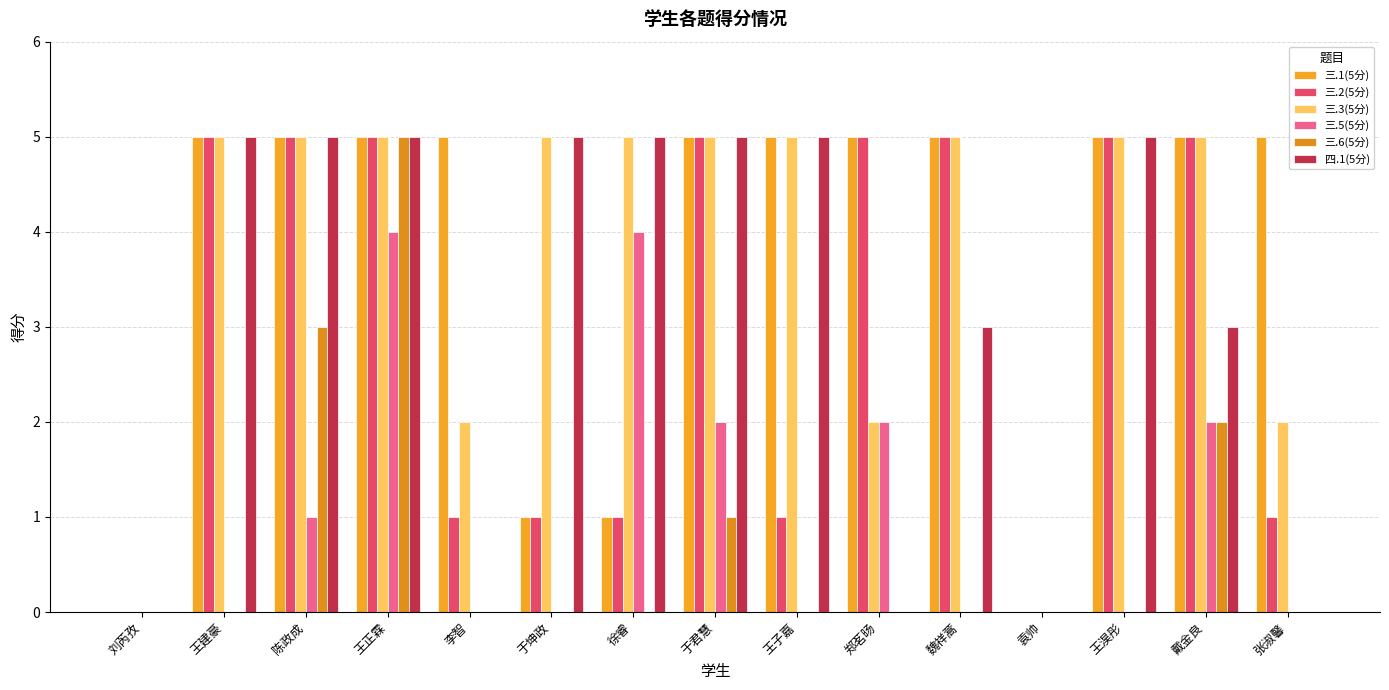

How many data points does each series have?

15